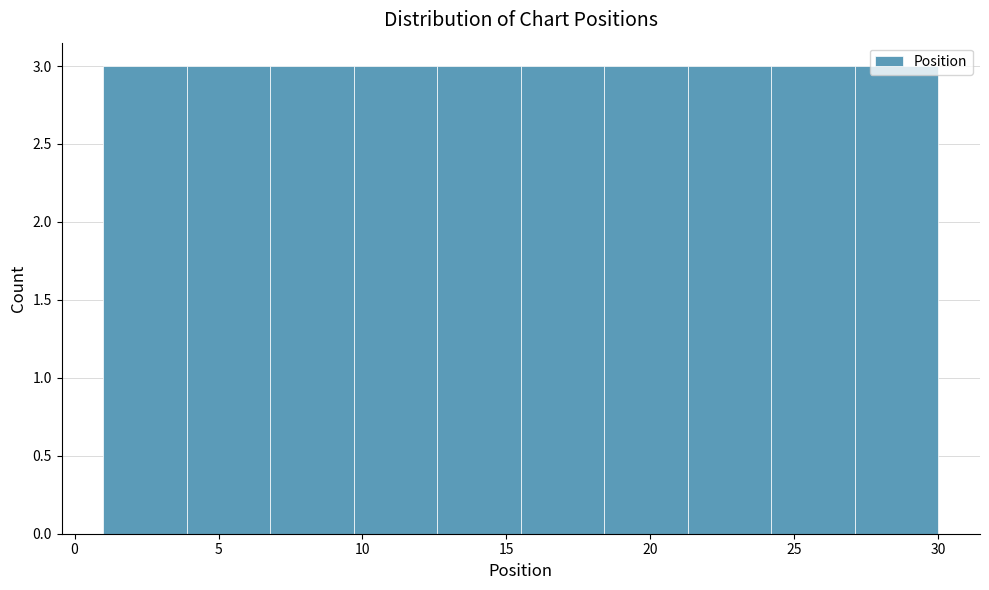

Reading left to right, transcribe this chart: for each bar, give the range it covers on the x-axis and its height. Neither the bar edges nor the heights are printed on the chart, so give them approximately, as read against the axes.

1.0 to 3.9: 3
3.9 to 6.8: 3
6.8 to 9.7: 3
9.7 to 12.6: 3
12.6 to 15.5: 3
15.5 to 18.4: 3
18.4 to 21.3: 3
21.3 to 24.2: 3
24.2 to 27.1: 3
27.1 to 30.0: 3